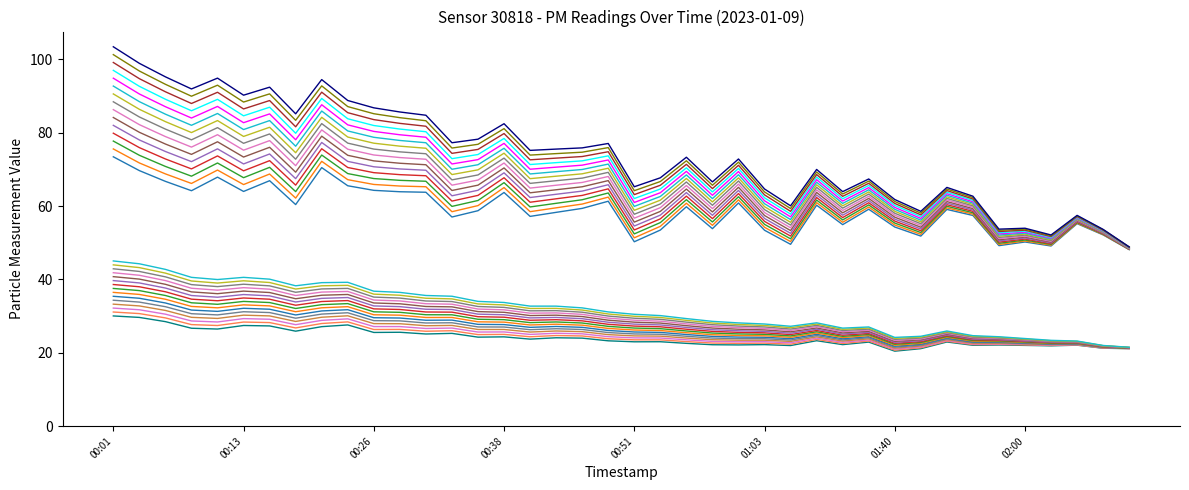

Count the number of categories in the chart.

40